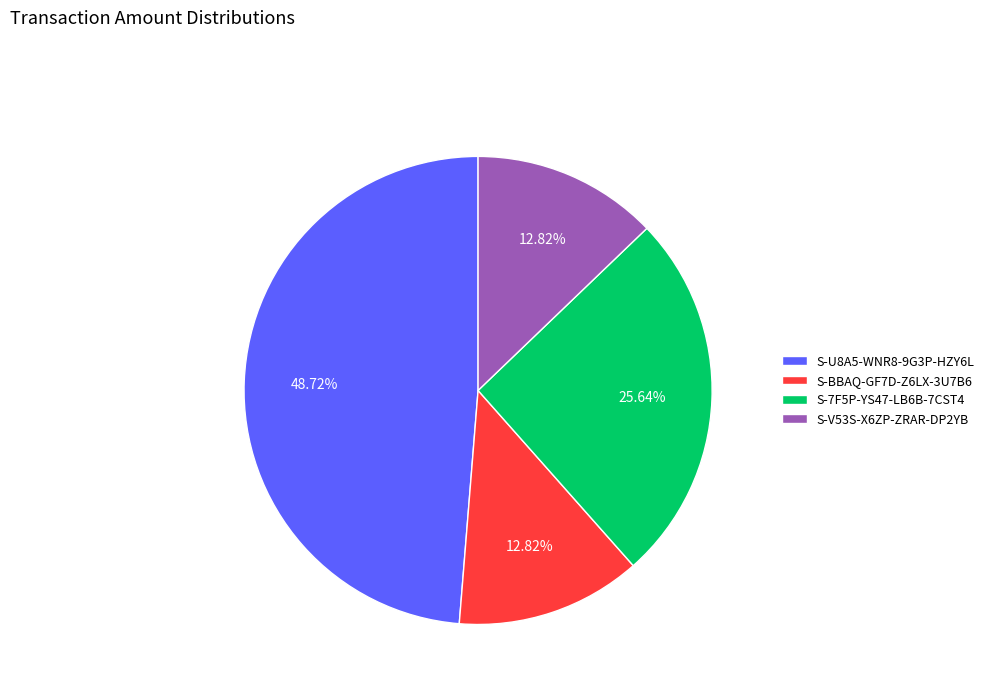

Count the number of slices in the pie.

4